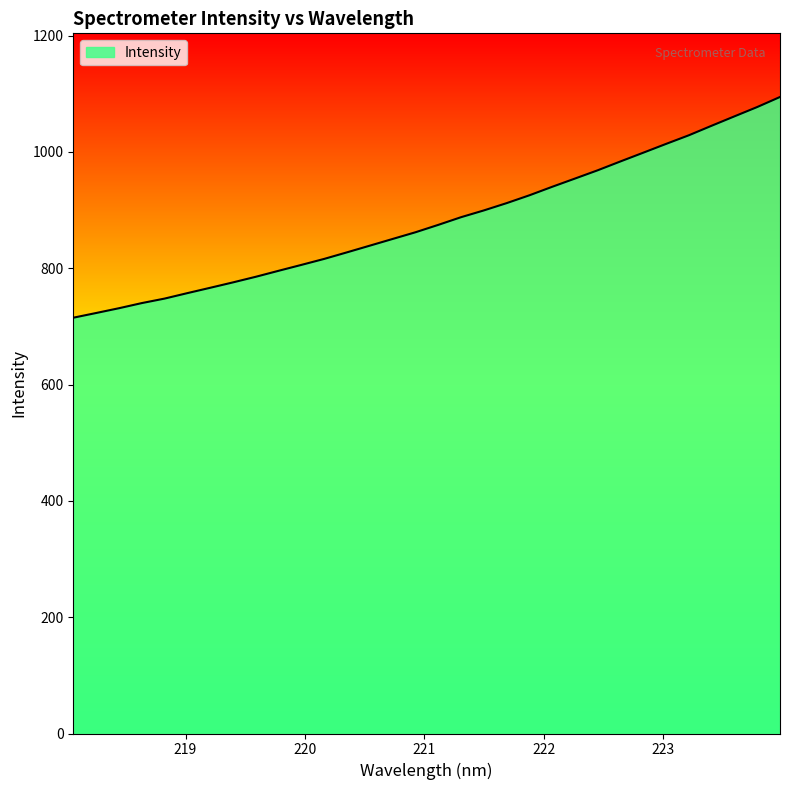

What is the difference between the maximum and minimum values?

379.5